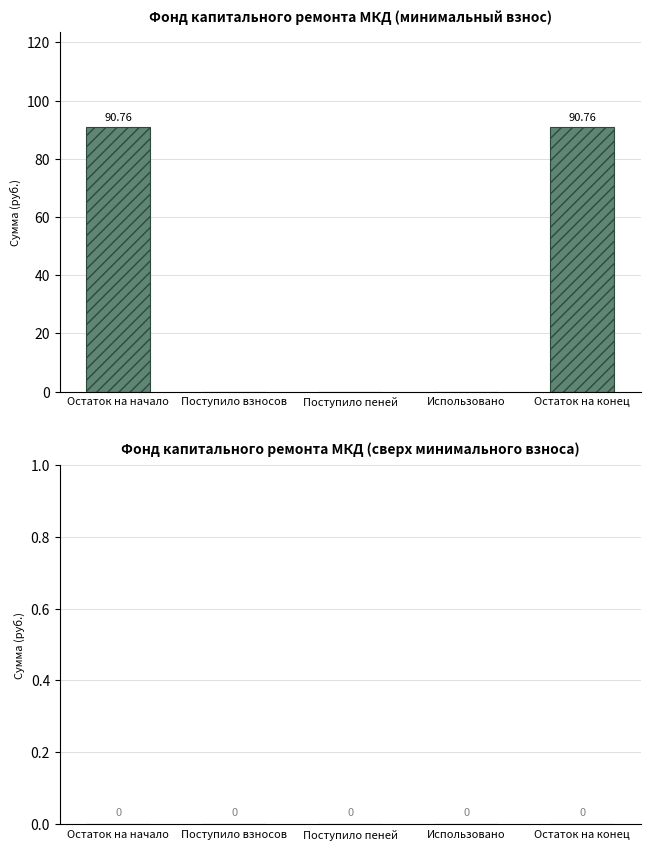

Between Поступило пеней and Остаток на конец, which is larger?

Остаток на конец